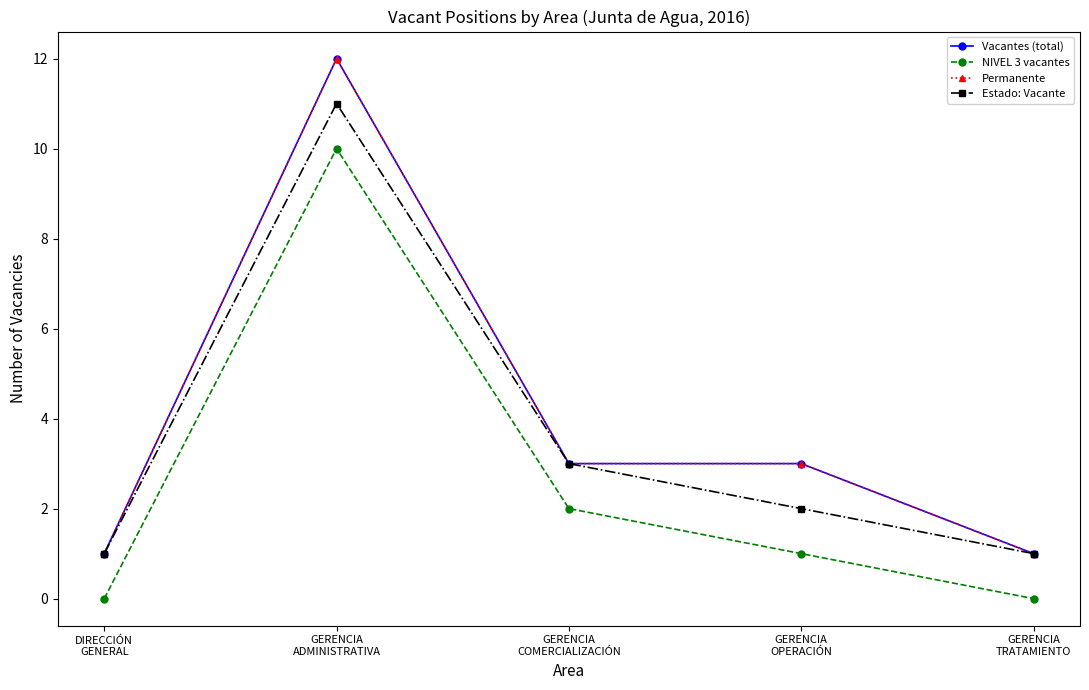

What position from the right is GERENCIA
COMERCIALIZACIÓN?

3